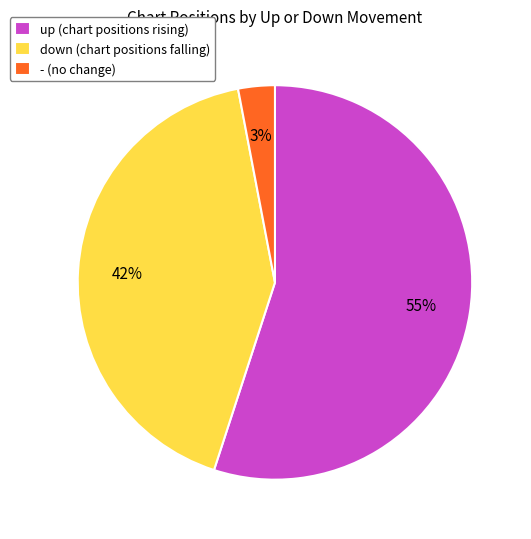

How many segments does this pie chart have?

3